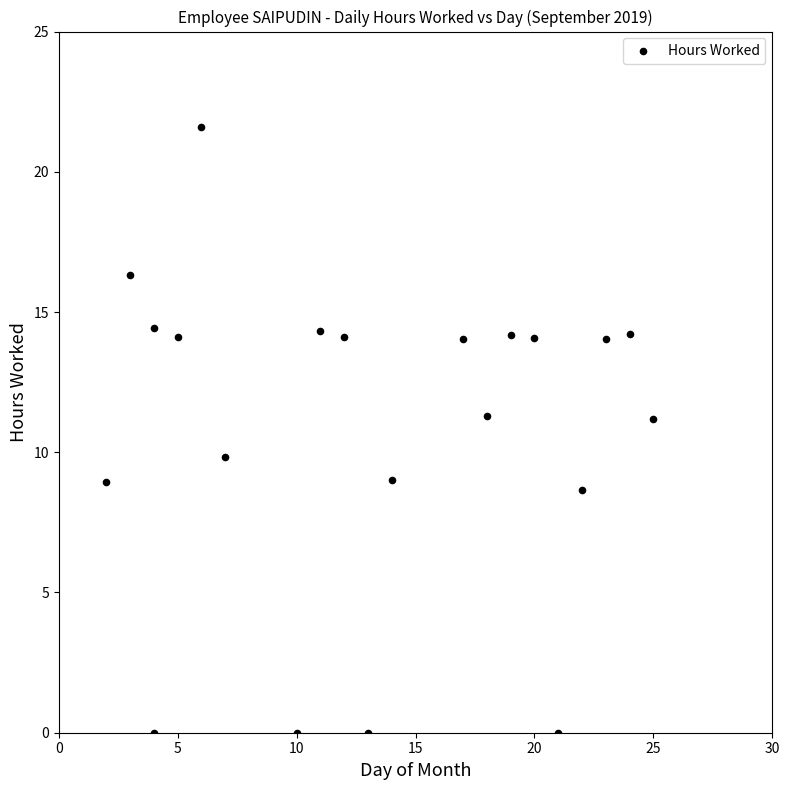

What is the range of Y values (max minus min)?

21.6